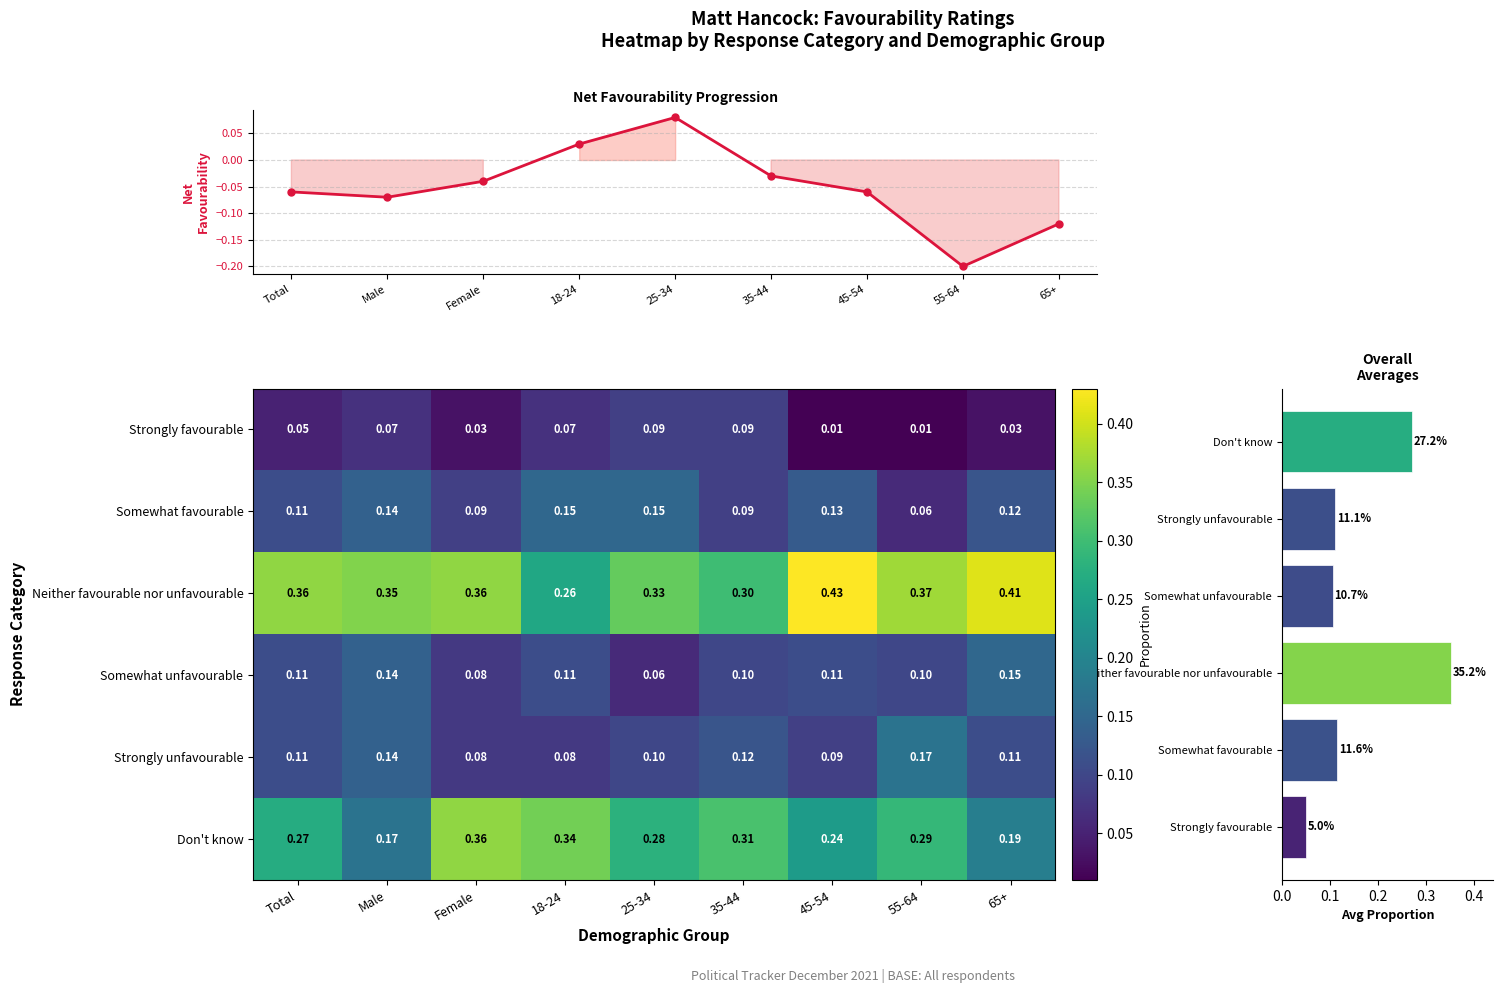

Reading left to right, transcribe all the data shown in this chart.

Strongly favourable: 0.1	0.1	0.0	0.1	0.1	0.1	0.0	0.0	0.0
Somewhat favourable: 0.1	0.1	0.1	0.1	0.1	0.1	0.1	0.1	0.1
Neither favourable nor unfavourable: 0.4	0.3	0.4	0.3	0.3	0.3	0.4	0.4	0.4
Somewhat unfavourable: 0.1	0.1	0.1	0.1	0.1	0.1	0.1	0.1	0.1
Strongly unfavourable: 0.1	0.1	0.1	0.1	0.1	0.1	0.1	0.2	0.1
Don't know: 0.3	0.2	0.4	0.3	0.3	0.3	0.2	0.3	0.2